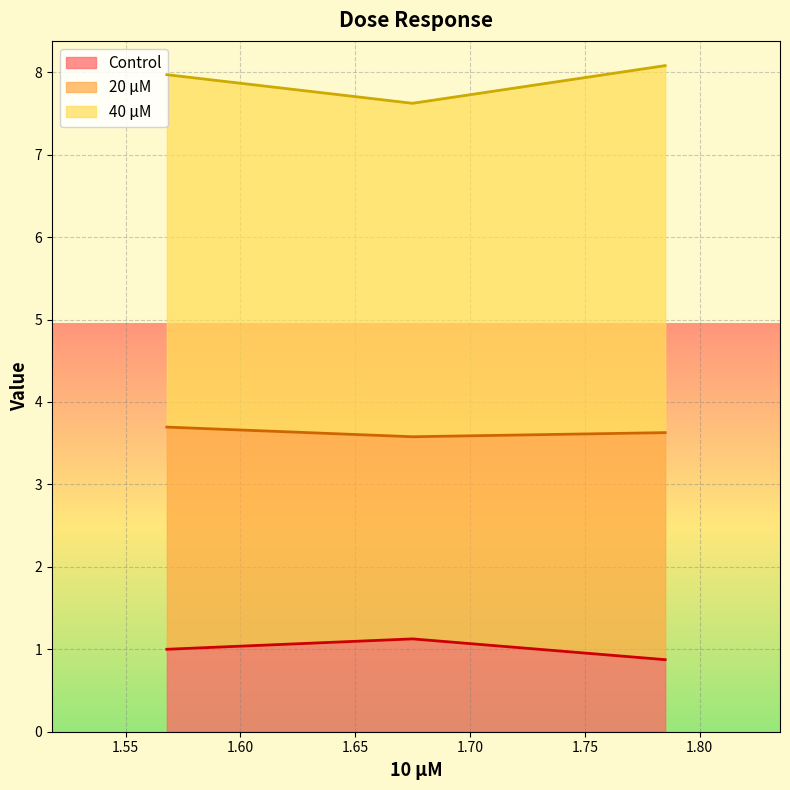

What is the value of the Control point at the 2nd from the left?

1.1